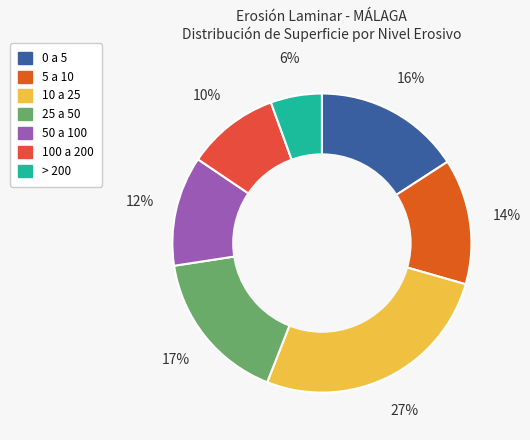

To the nearest percent, what is the difference between the 25 a 50 and 100 a 200 slice percentages?

7%